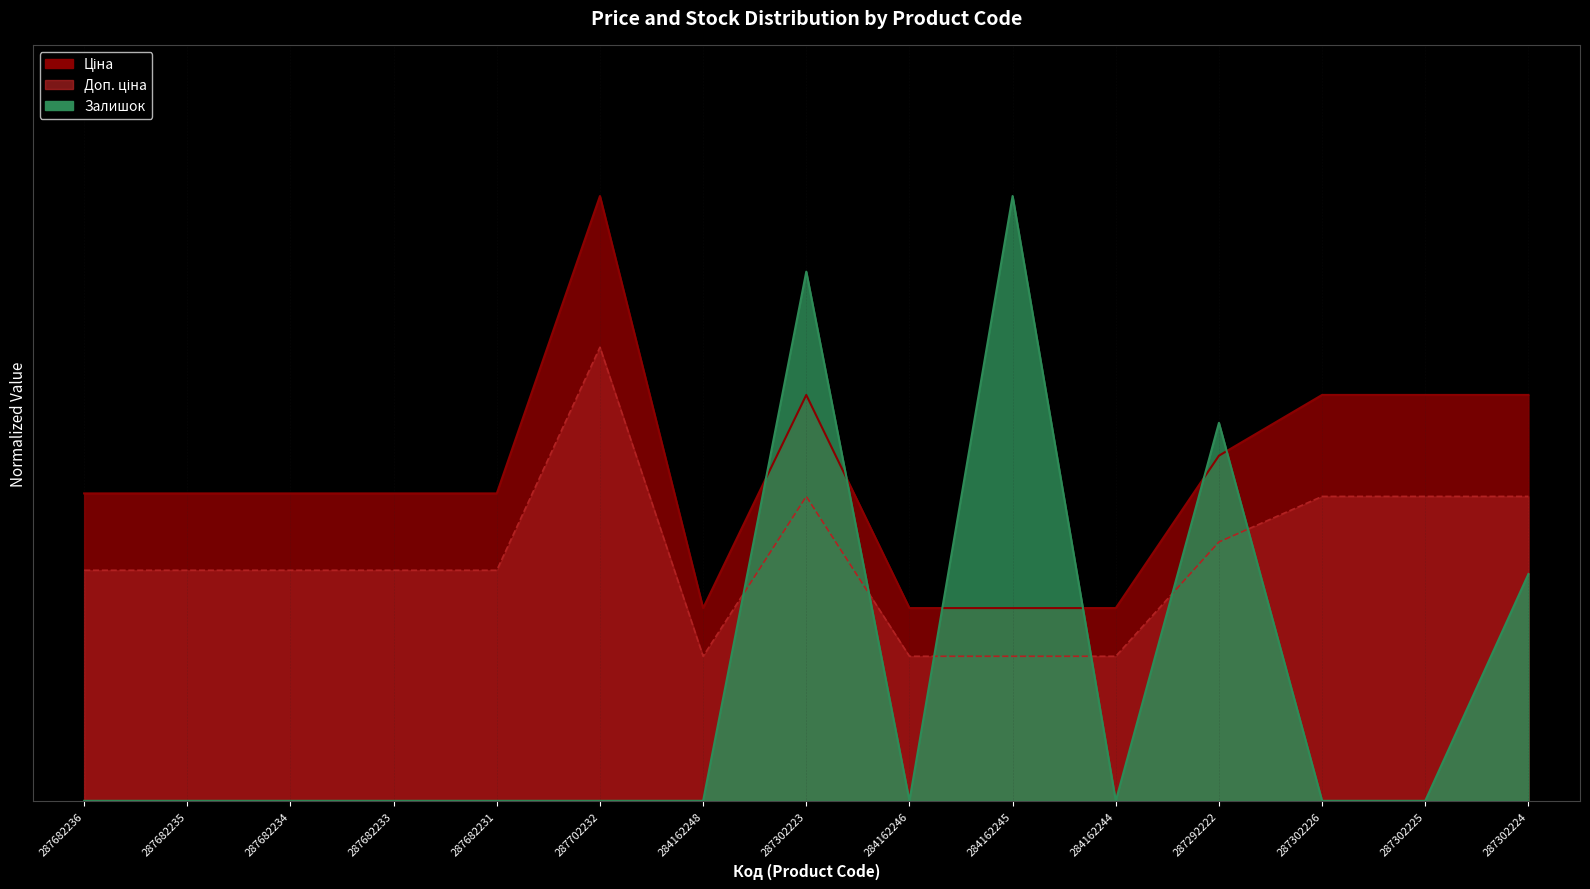

In Залишок, how many points are lower than both neighbors (excluding endpoints)?

2